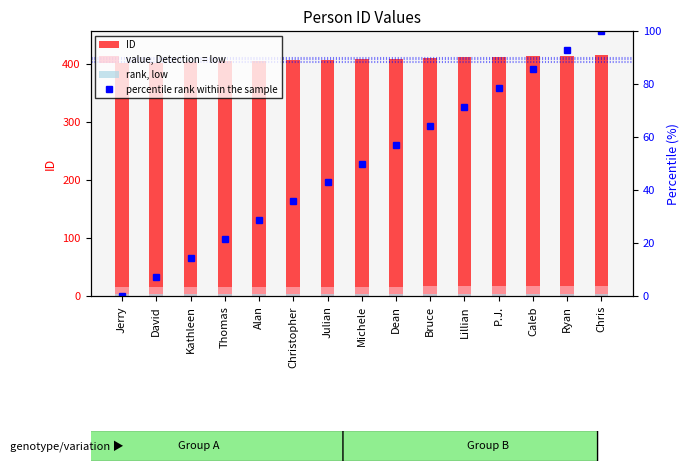

At Bruce, list the series in order from largest to smallest.

ID, percentile rank within the sample, value, Detection = low, rank, low